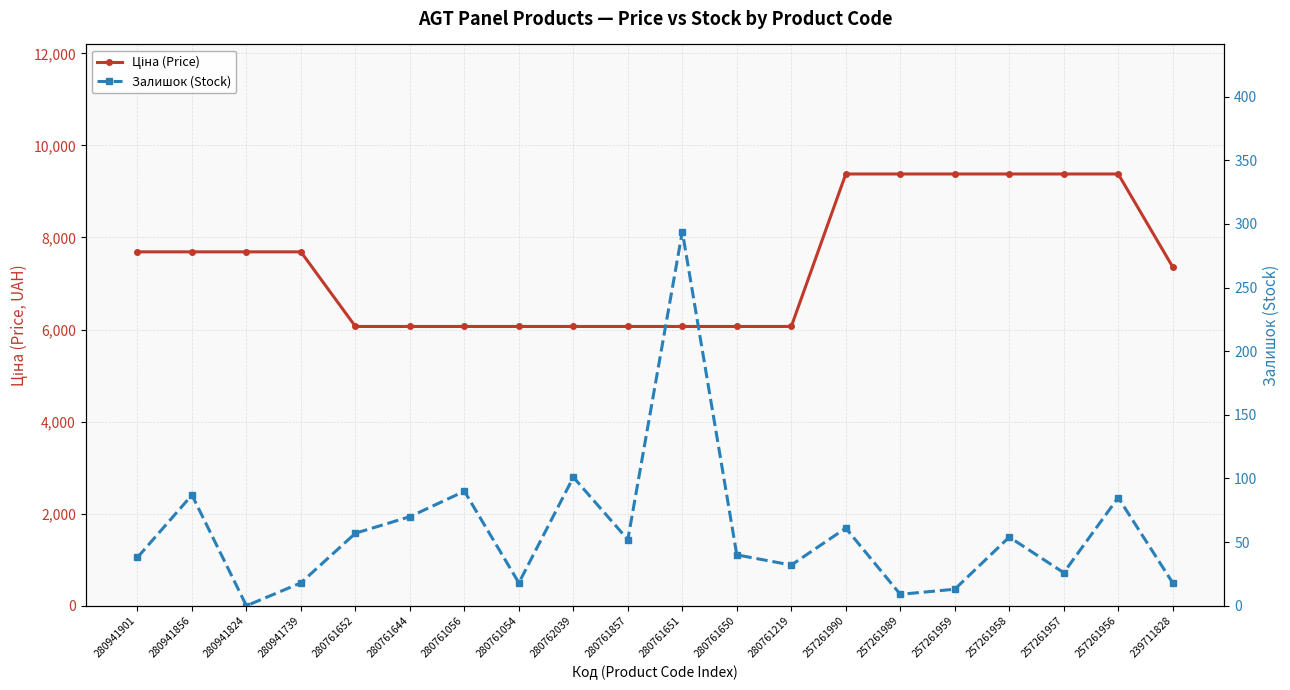

True or false: Ціна (Price) and Залишок (Stock) cross at least once.

False